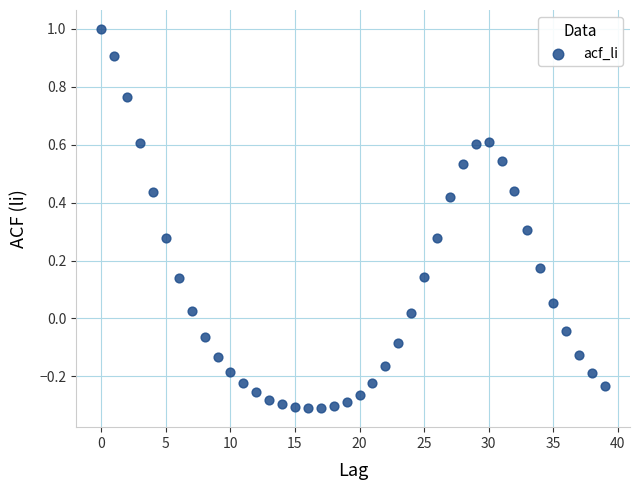

How many points are shown in the scatter plot?

40